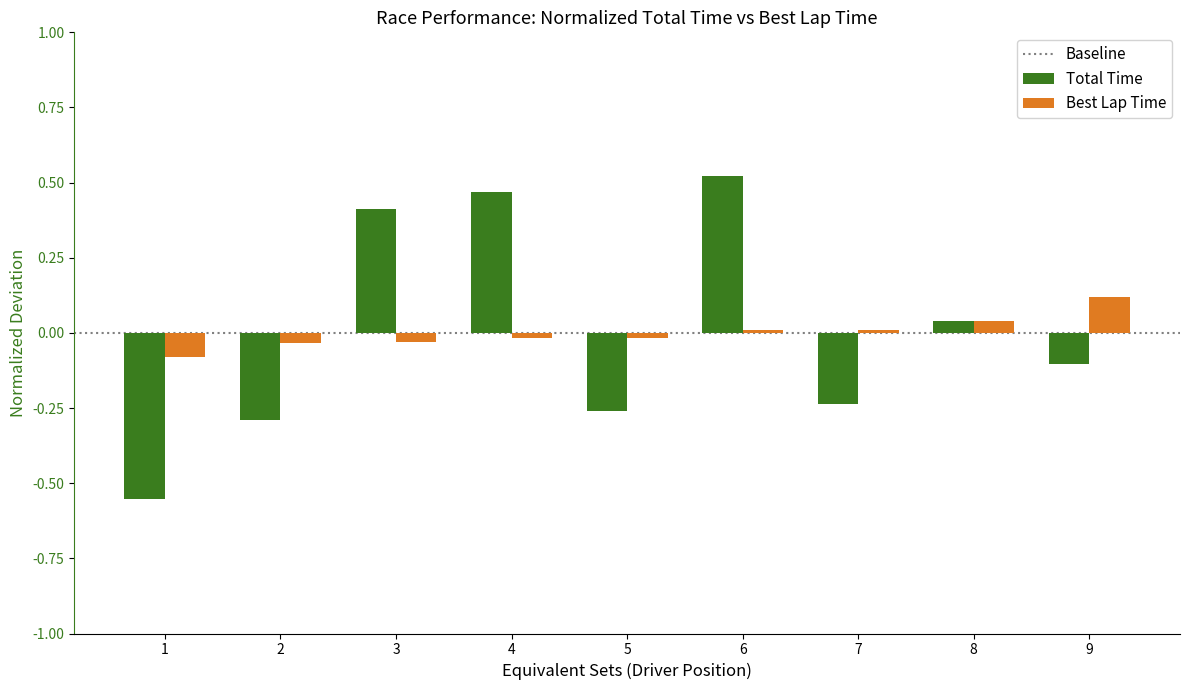

The Total Time series shows -0.3 at 5. True or false?

True